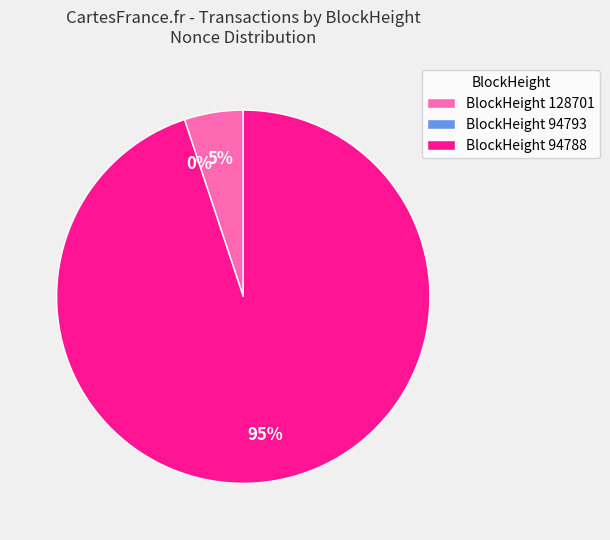

True or false: 94788 accounts for 95% of the total.

True